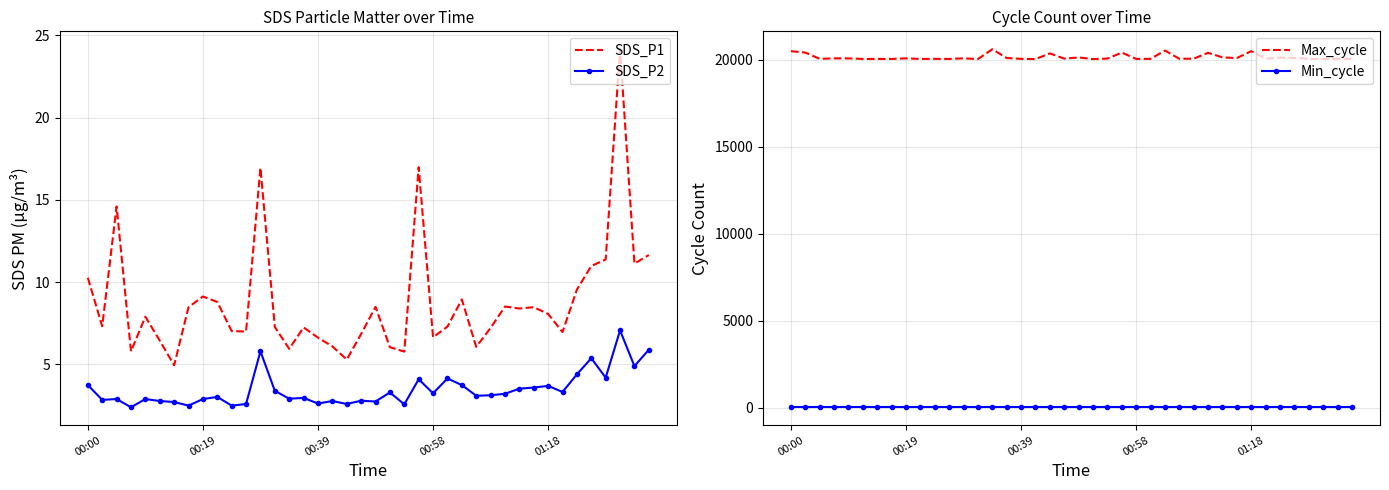

True or false: SDS_P2 and SDS_P1 cross at least once.

False